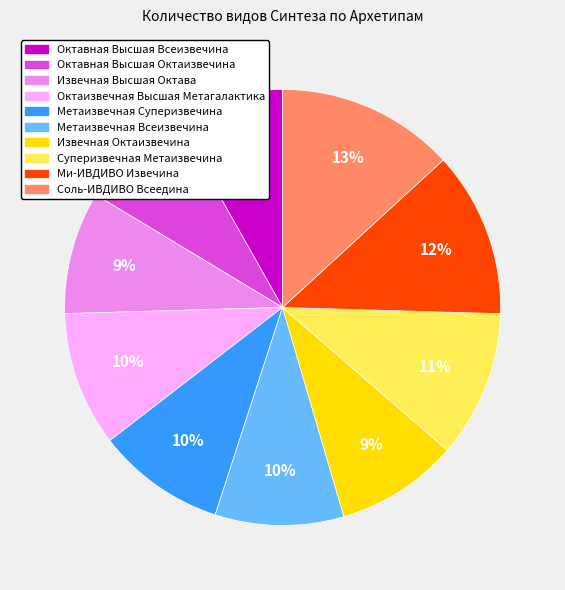

Count the number of slices in the pie.

10